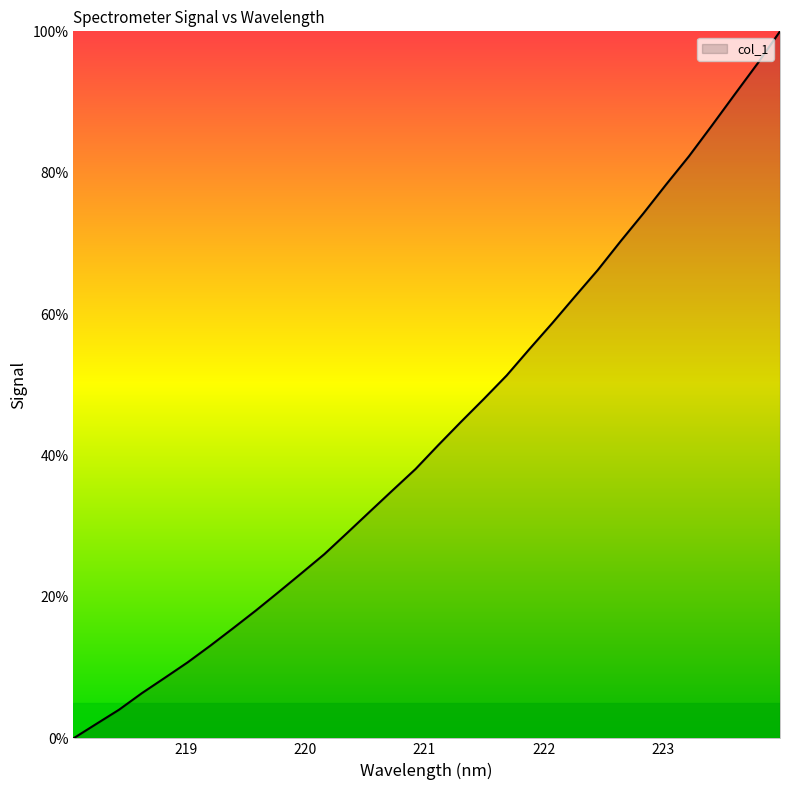

What is the difference between the maximum and minimum values?

100.0